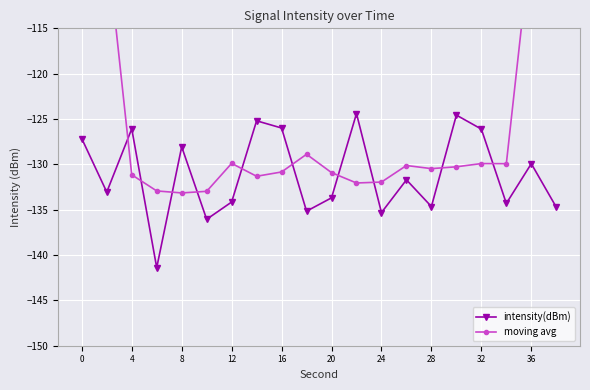

What is the maximum value for intensity(dBm)?

-124.4